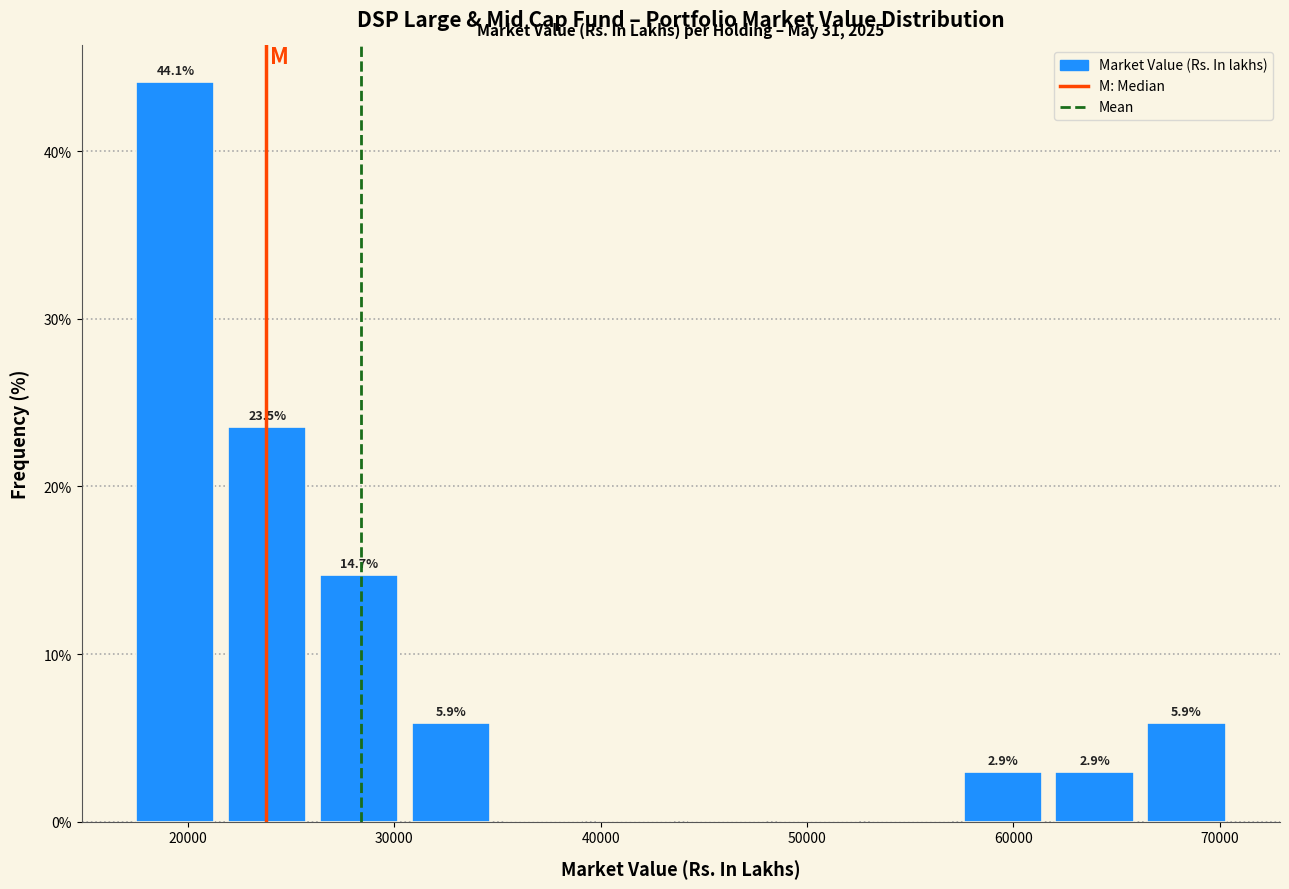

Over which range of the x-axis is the bar tallest?

18000 to 22000